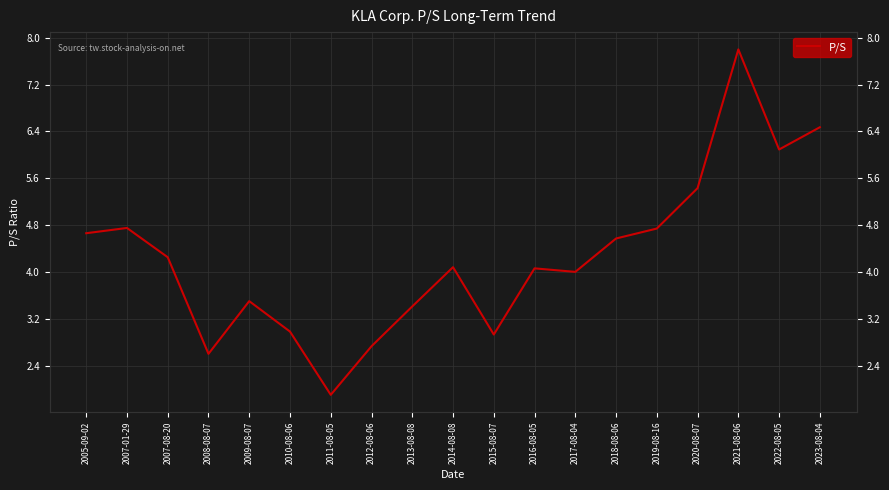

True or false: the data shows 4.6 at 2018-08-06.

True